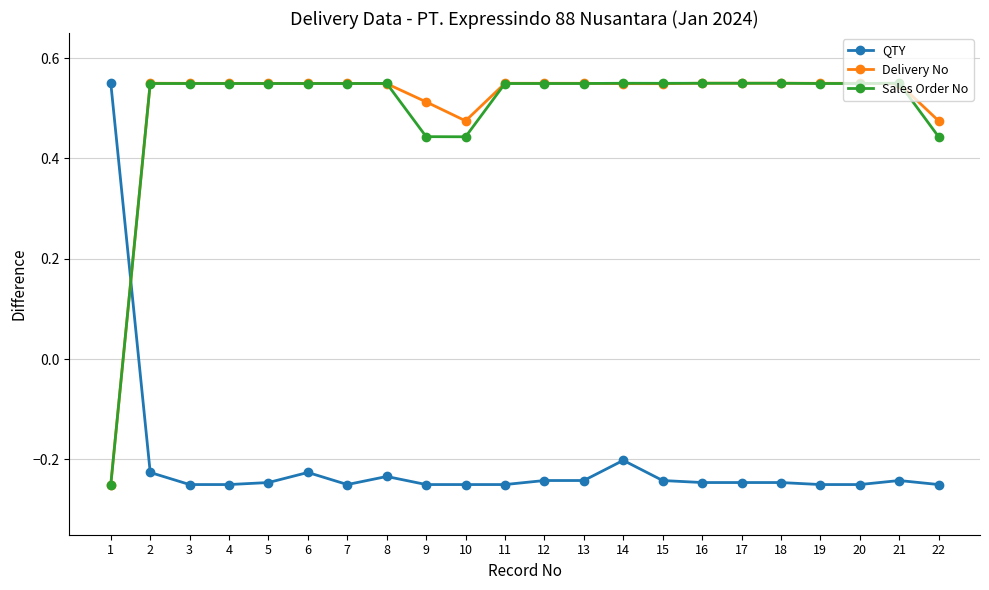

True or false: Sales Order No has more than 1 points higher than both neighbors.

True